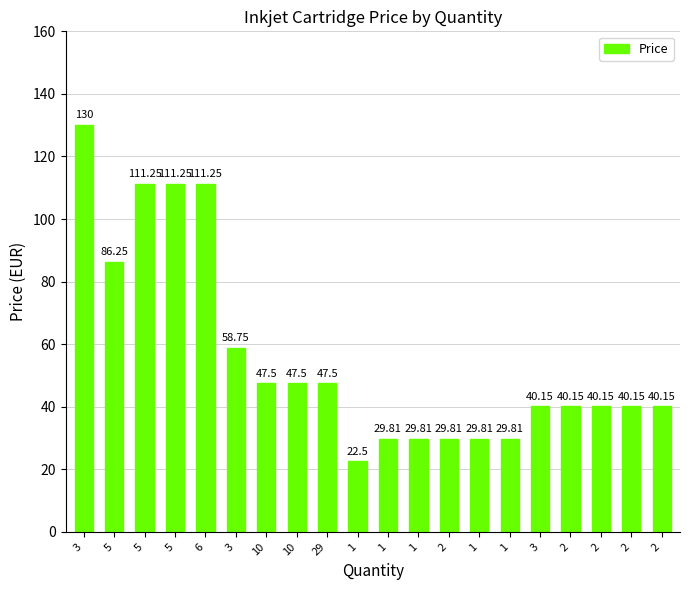

At which label is the value closest to 76?

5